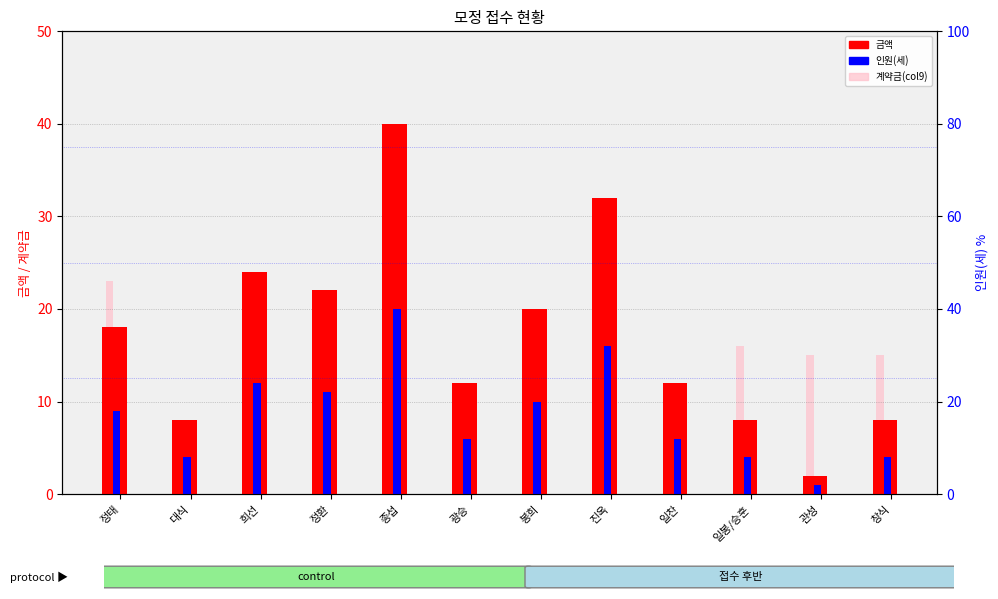

The value of 계약금(col9) at 창식 is 21. True or false?

False